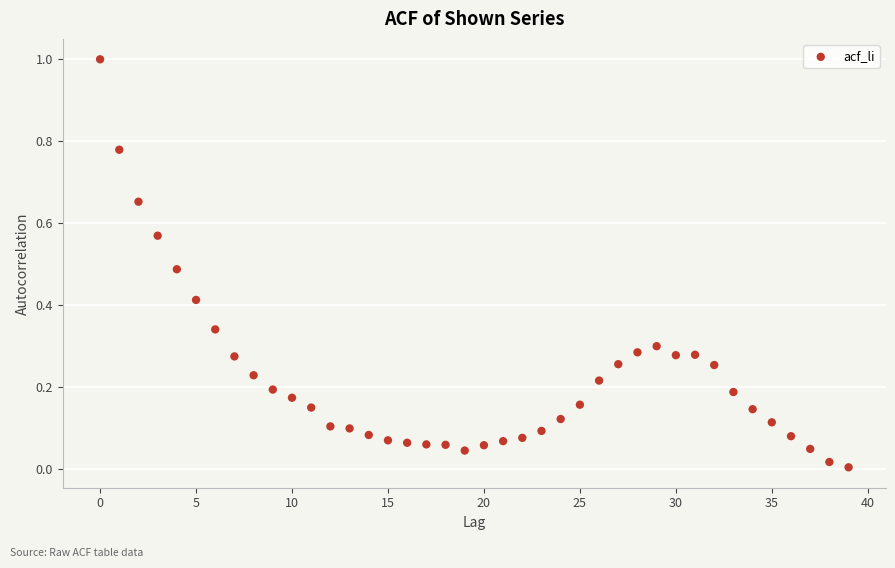

What is the range of Y values (max minus min)?

1.0